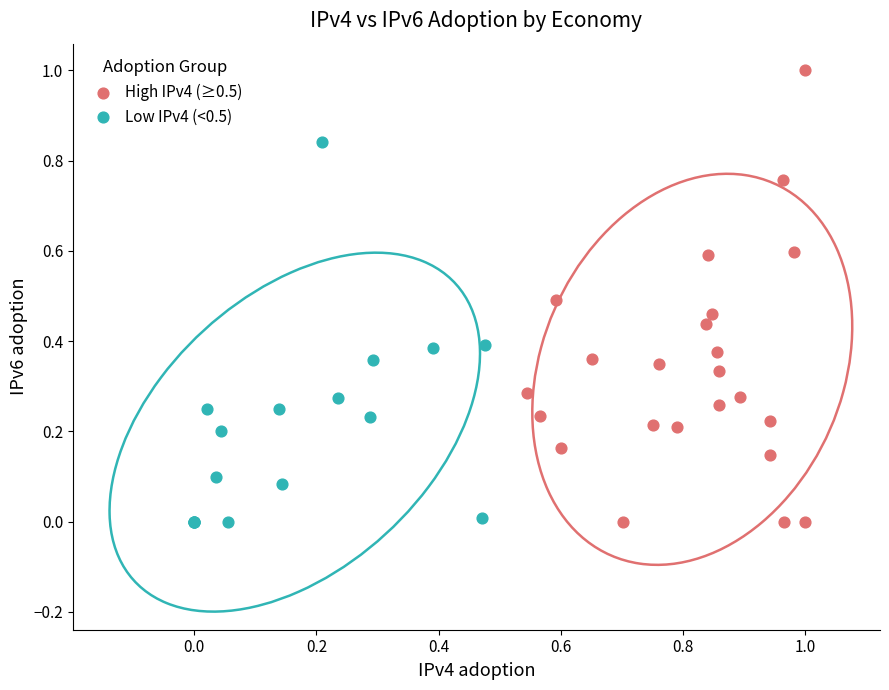

Which series has the widest spread of Y values?

High IPv4 (≥0.5)